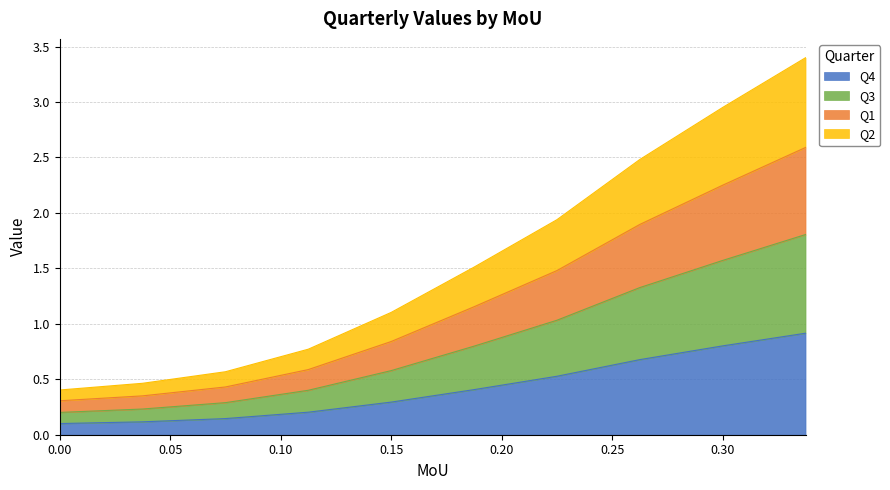

True or false: Q2 and Q3 intersect in this chart.

False